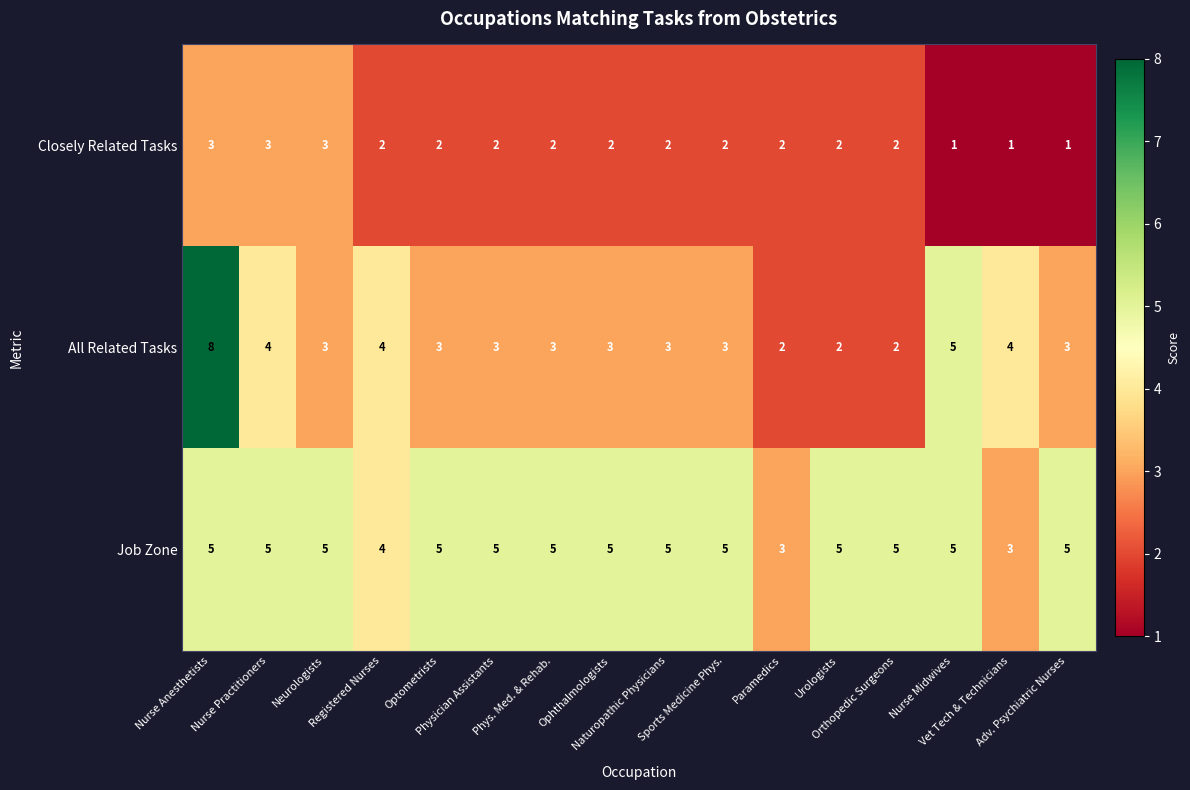

What is the total value across all series at Nurse Midwives?

11